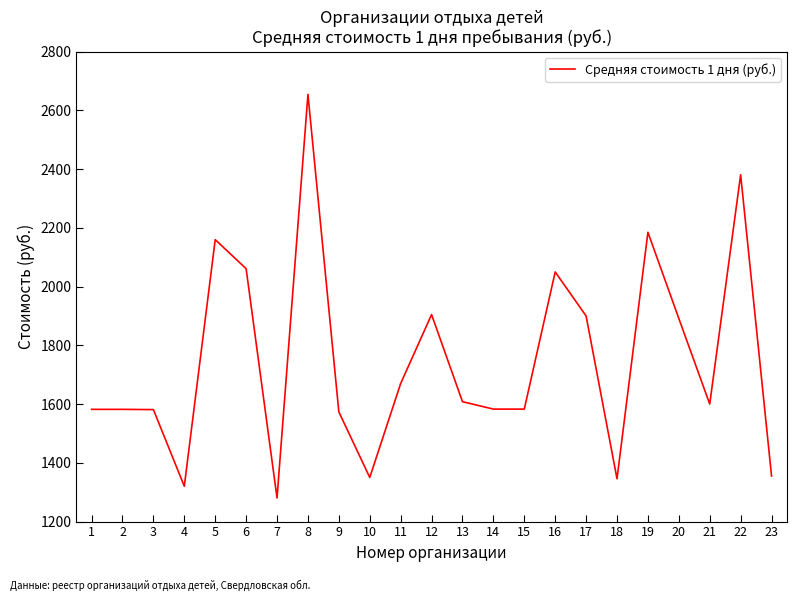

What is the ratio of the value at 2 to the value at 12?

0.8